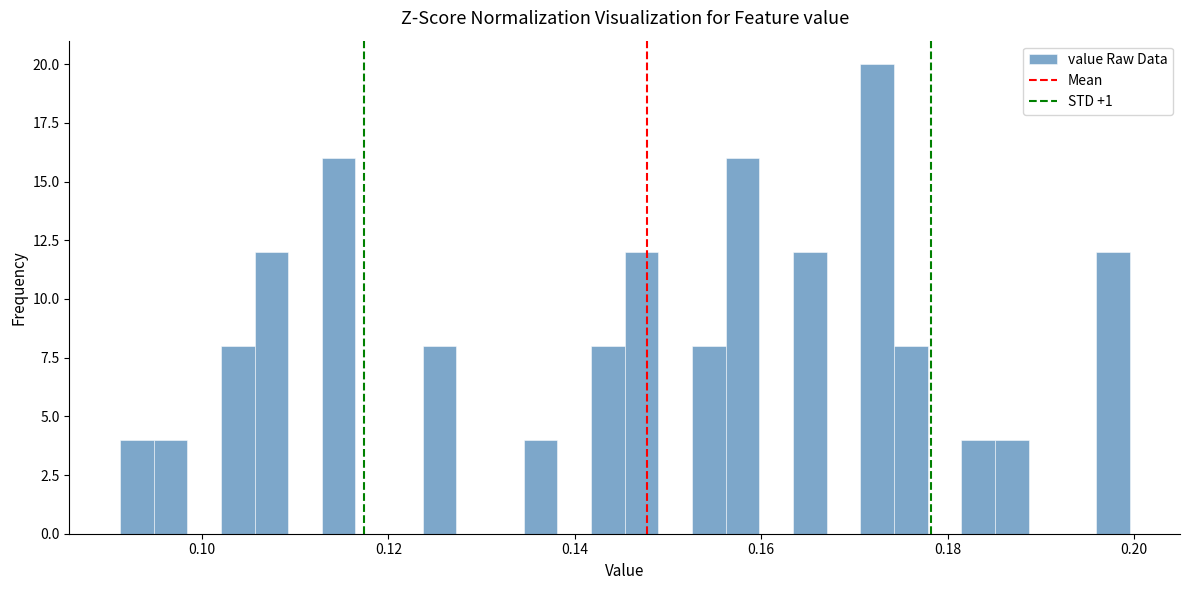

Read against the x-axis, roughly where is the centre of the tallest bar?

0.172